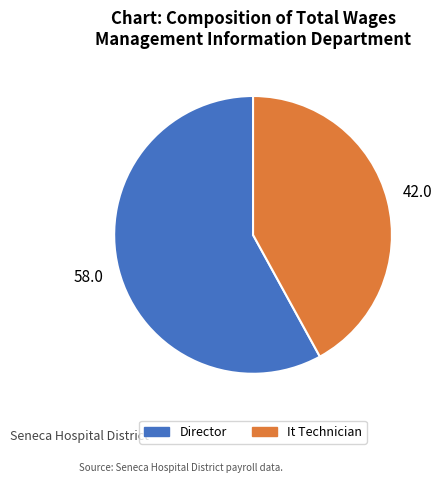

Rank the categories by value from lowest to highest.

It Technician, Director